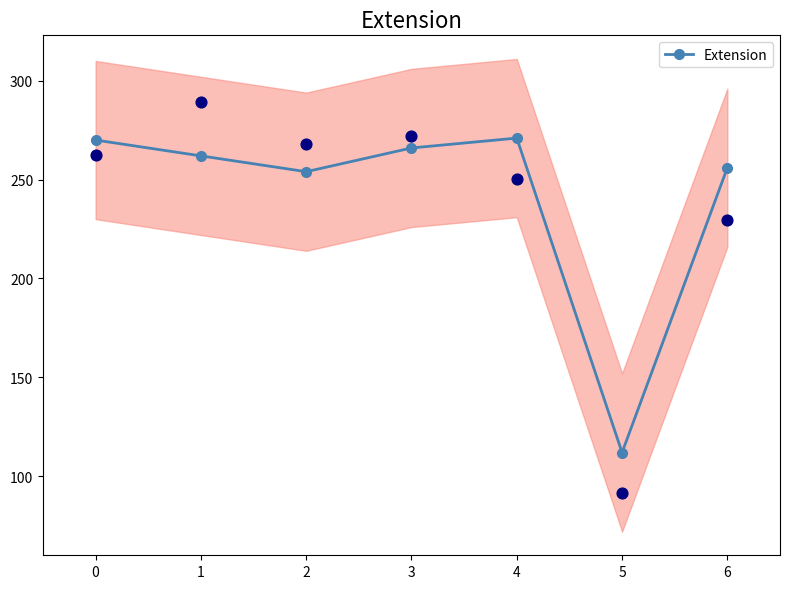

What is the change in value from 4 to 6?

-15